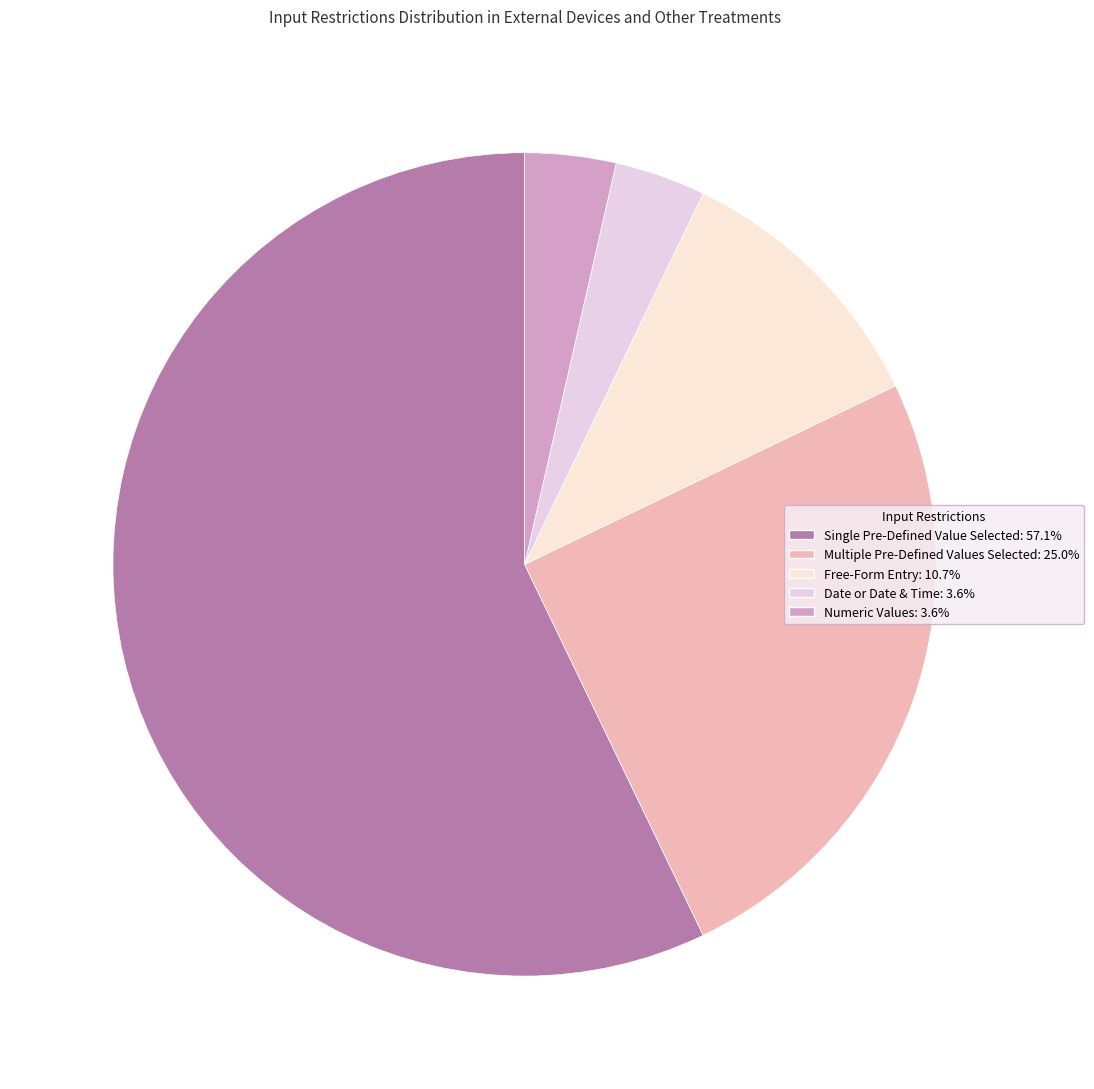

Is the sum of Multiple Pre-Defined Values Selected and Single Pre-Defined Value Selected greater than half?

Yes